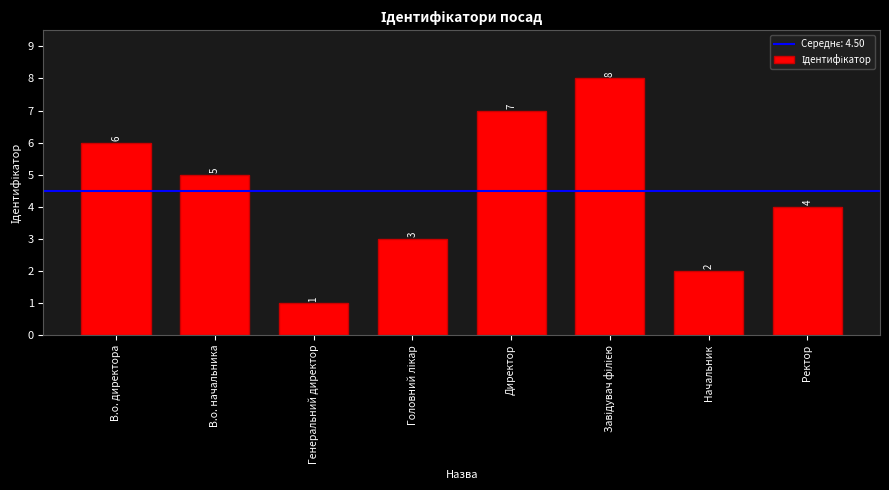

Between Генеральний директор and Начальник, which is larger?

Начальник